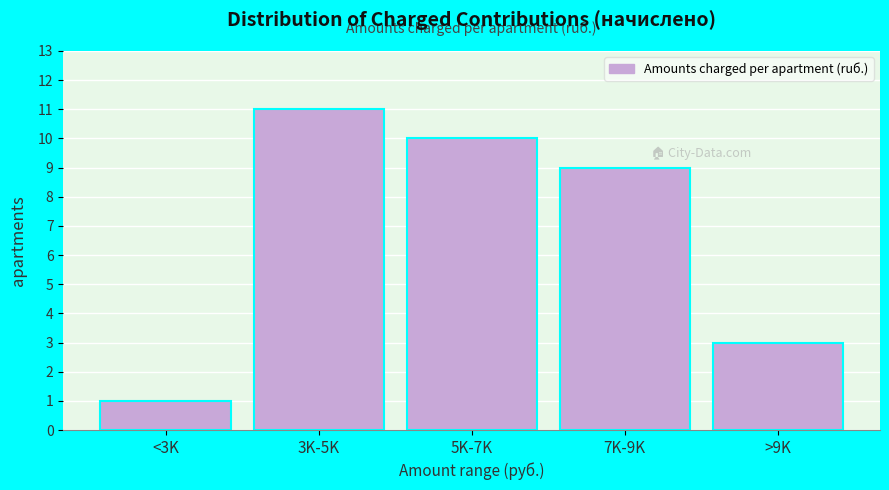

Reading left to right, list all the values displayed in this chart.

1	11	10	9	3